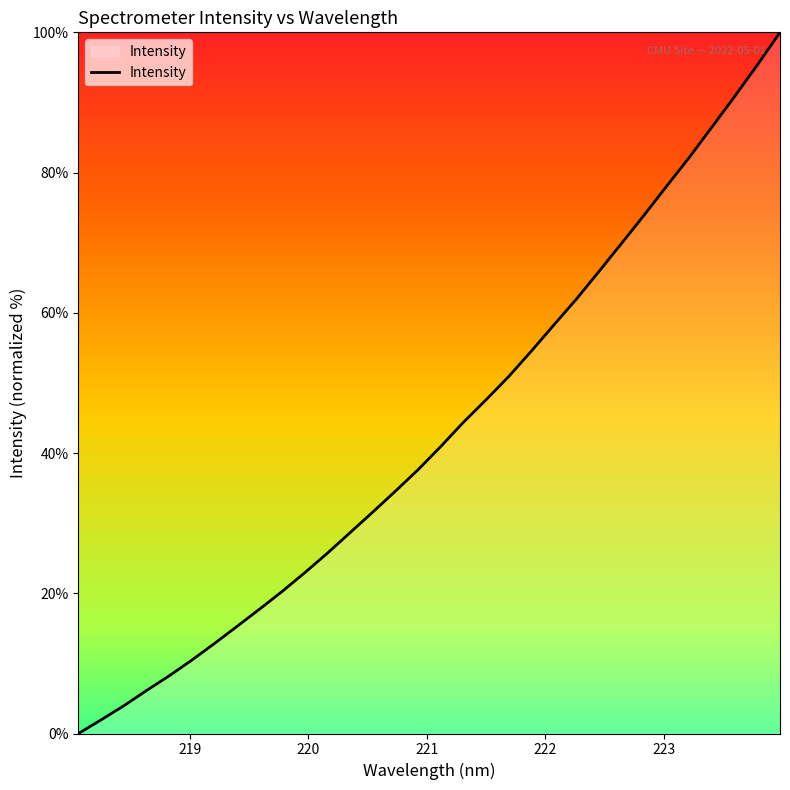

What is the greatest value displayed?

100.0